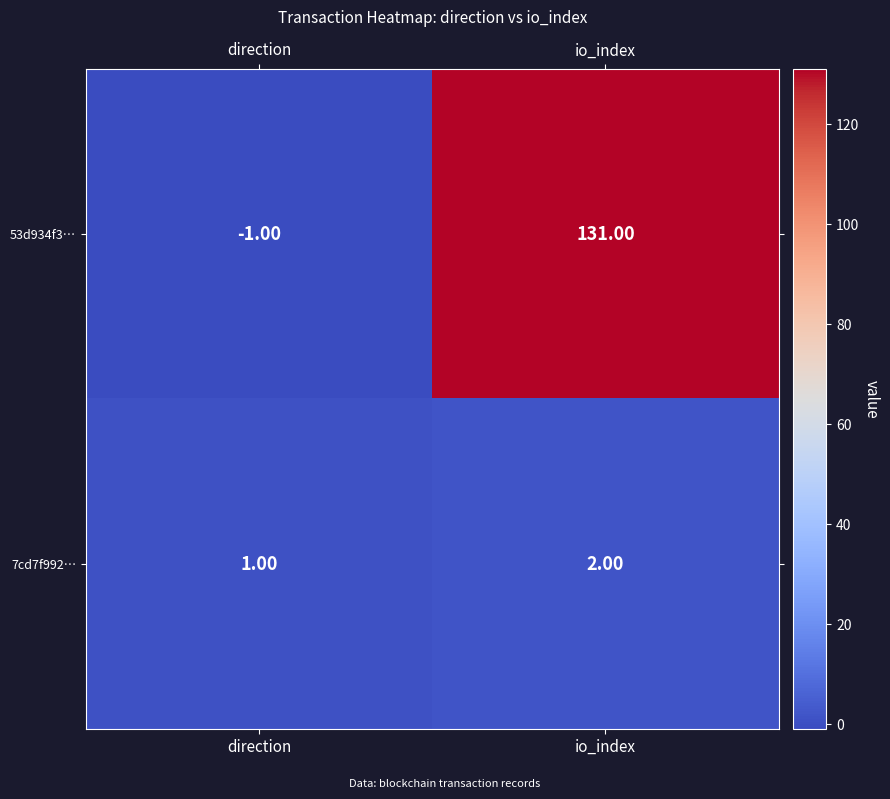

What is the average value of the 53d934f3… series?

65